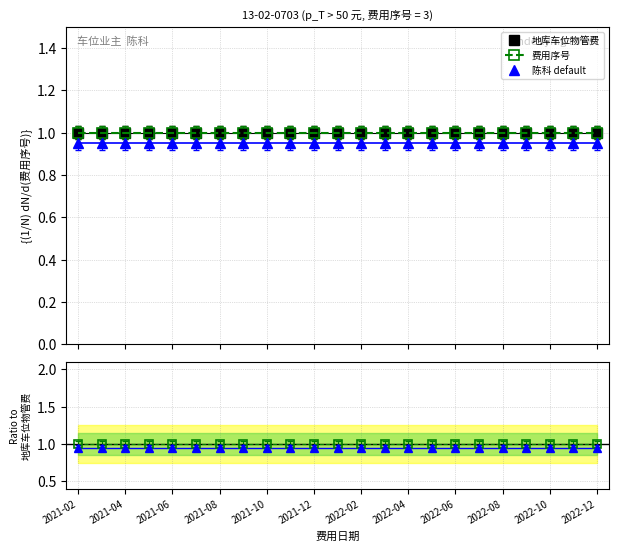

The 费用序号 series shows 1.0 at 2021-12. True or false?

True